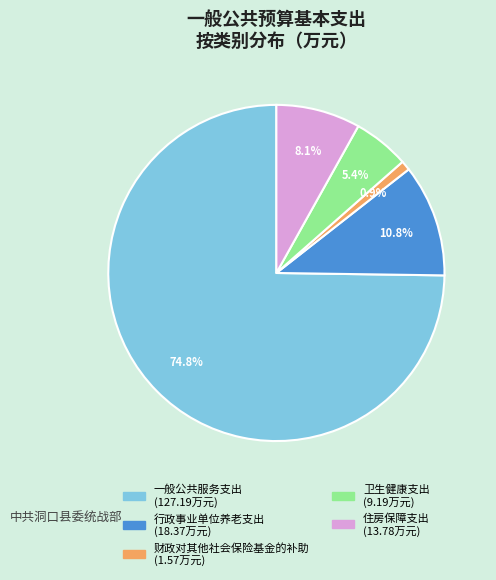

What is the smallest slice in the pie chart?

财政对其他社会保险基金的补助